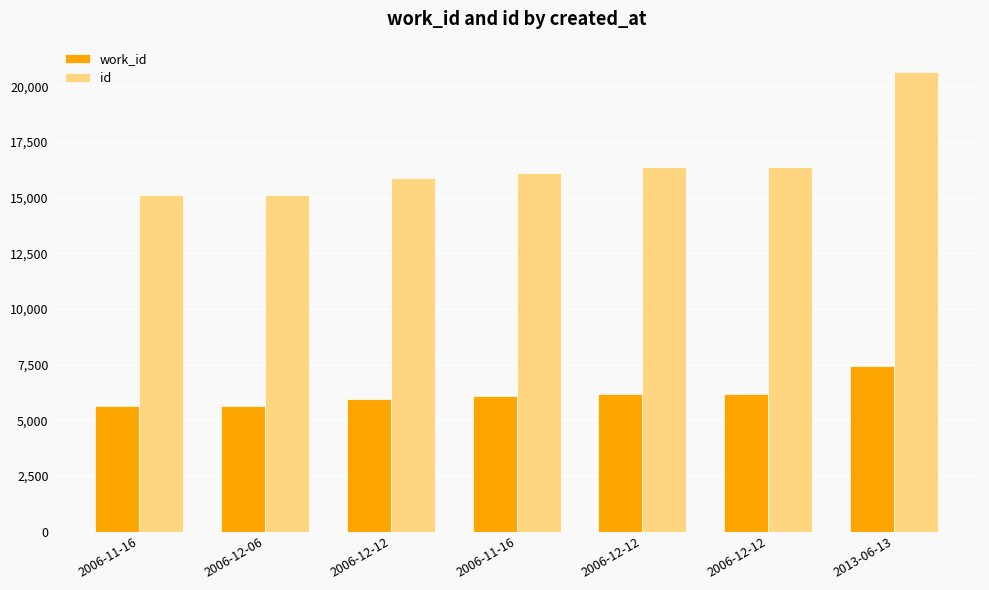

What are all the series names shown in the legend?

work_id, id